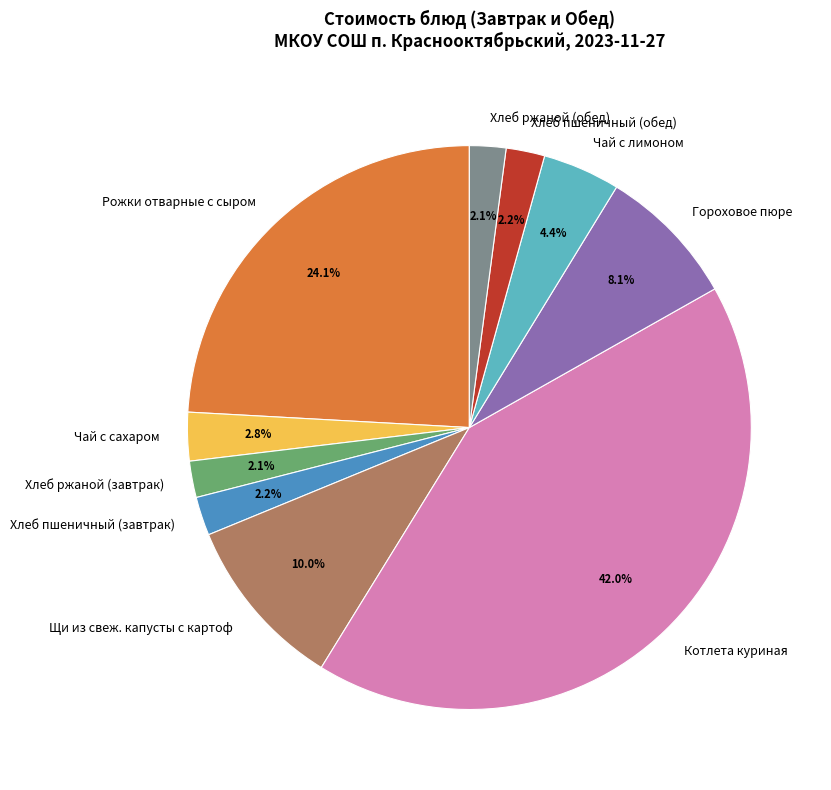

Approximately how many times larger is the value at Чай с лимоном compared to Рожки отварные с сыром?

0.2